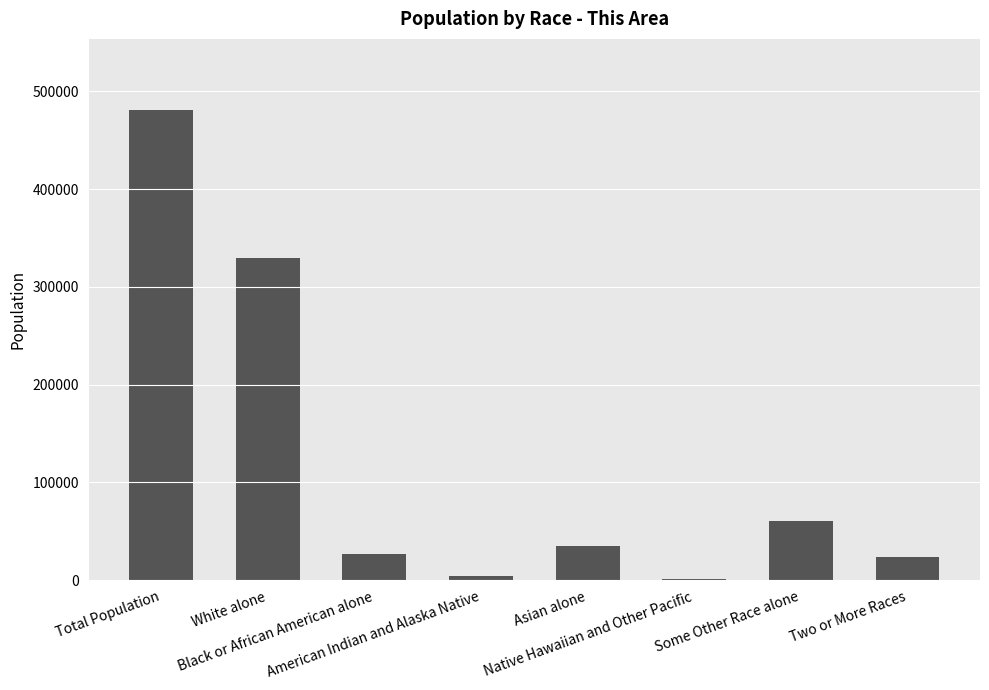

What is the maximum value shown in the chart?

481561